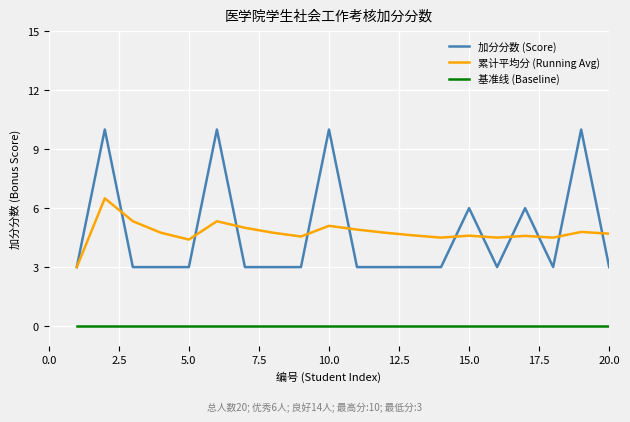

Which series has the widest spread of values?

加分分数 (Score)